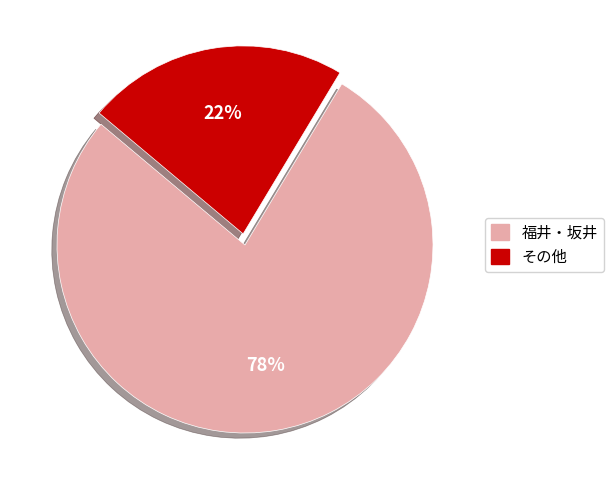

Is there any slice that represents more than half of the pie?

Yes